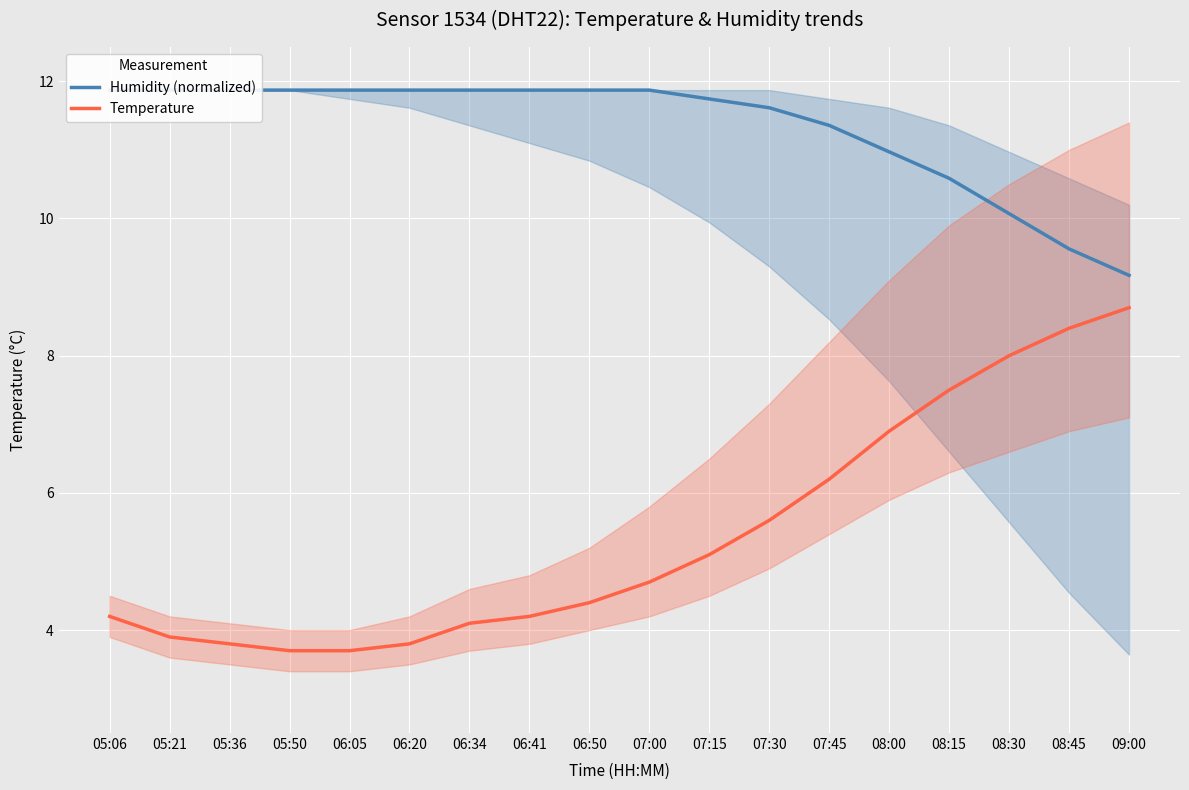

True or false: Humidity (normalized) and Temperature intersect in this chart.

False